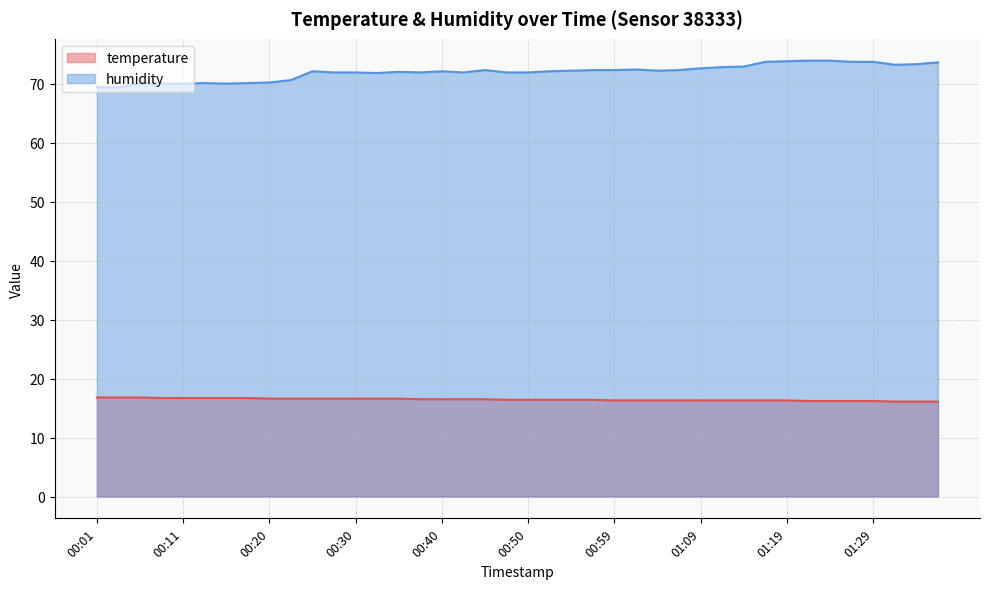

What is the label of the 32nd point from the left?

01:17